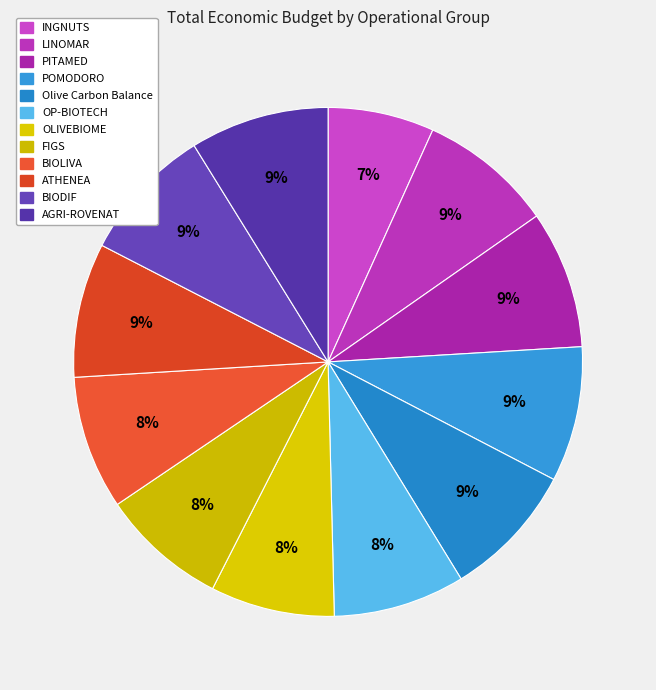

Count the number of slices in the pie.

12